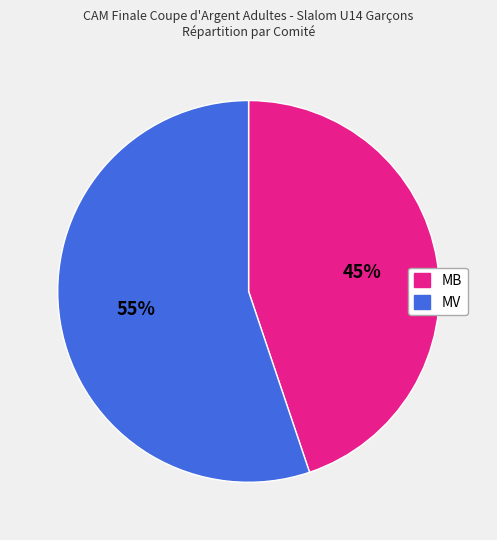

The MB slice represents 39% of the pie. True or false?

False